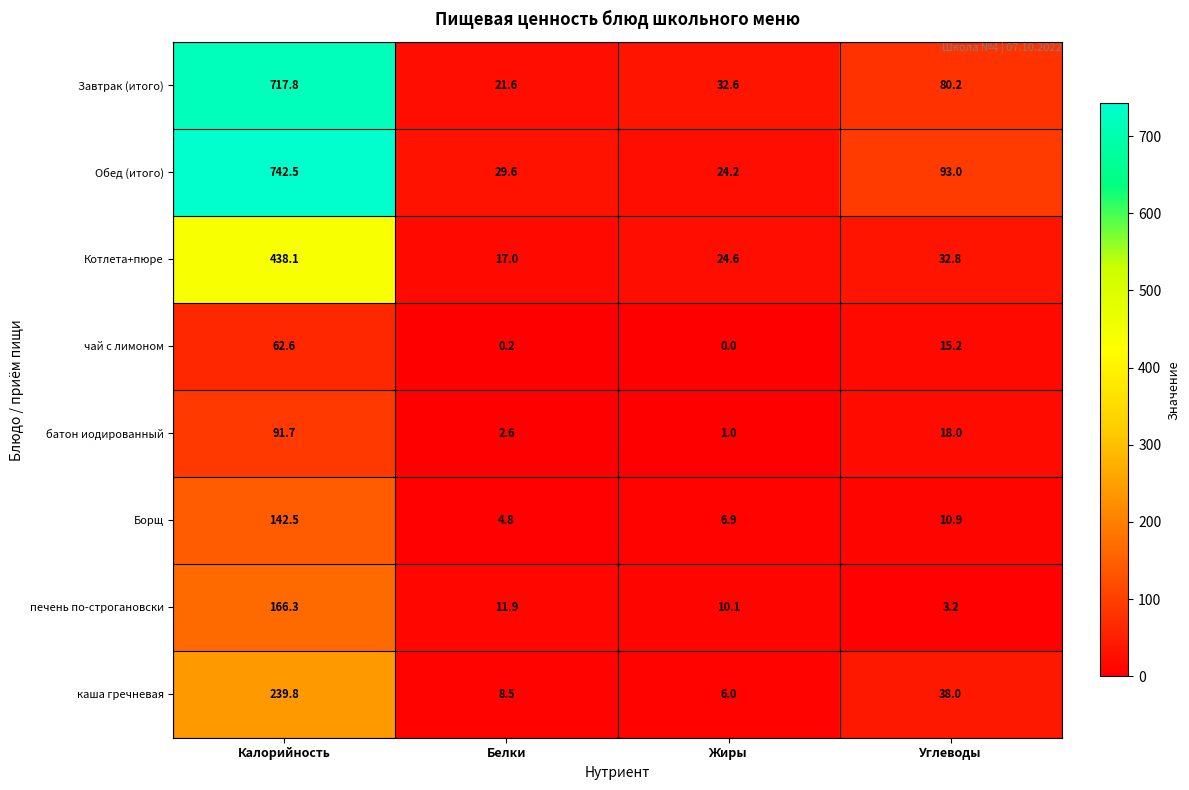

How many distinct data groups are displayed?

8